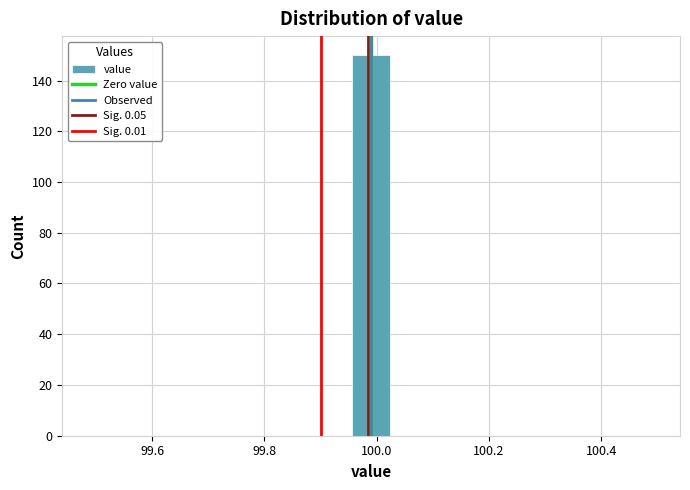

Read against the x-axis, roughly where is the centre of the tallest bar?

100.00